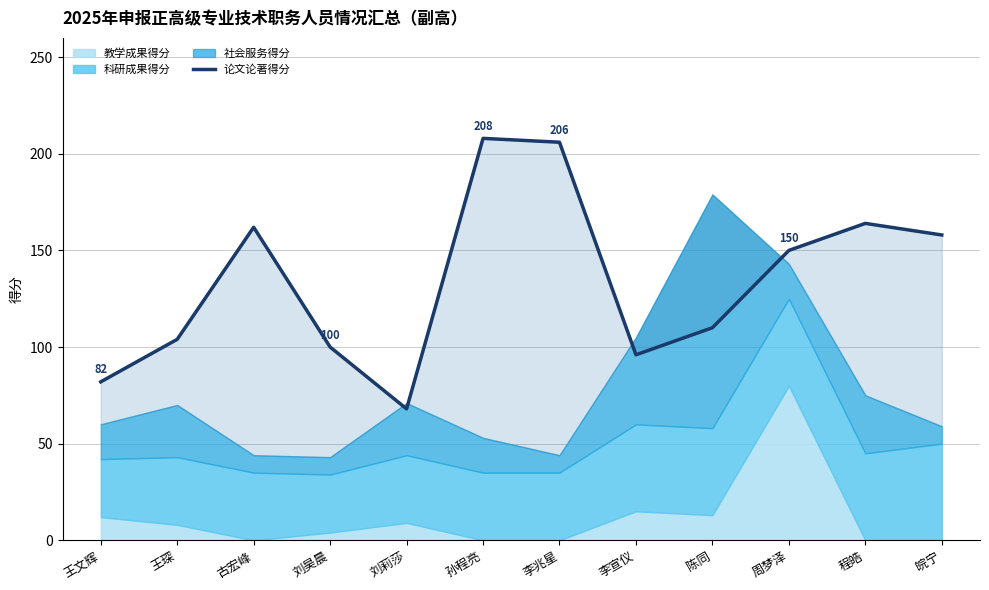

Which category has the highest value across all series?

孙程亮